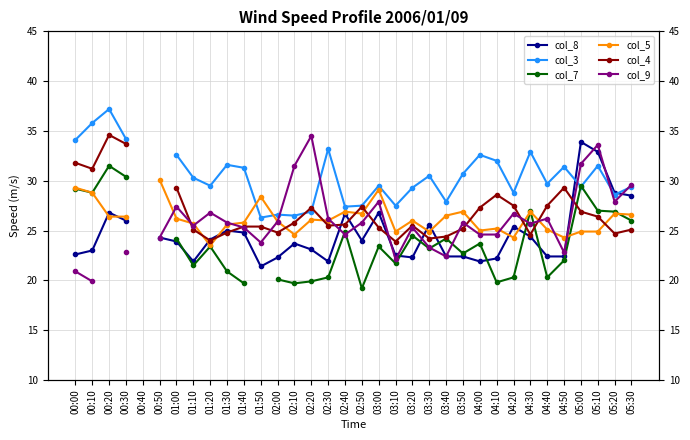

How many values in the col_5 series are below 26?

15